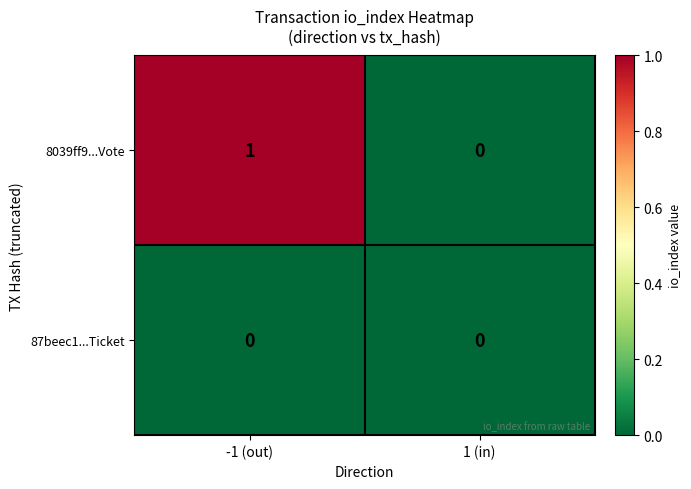

At which category is the sum across all series the highest?

-1 (out)